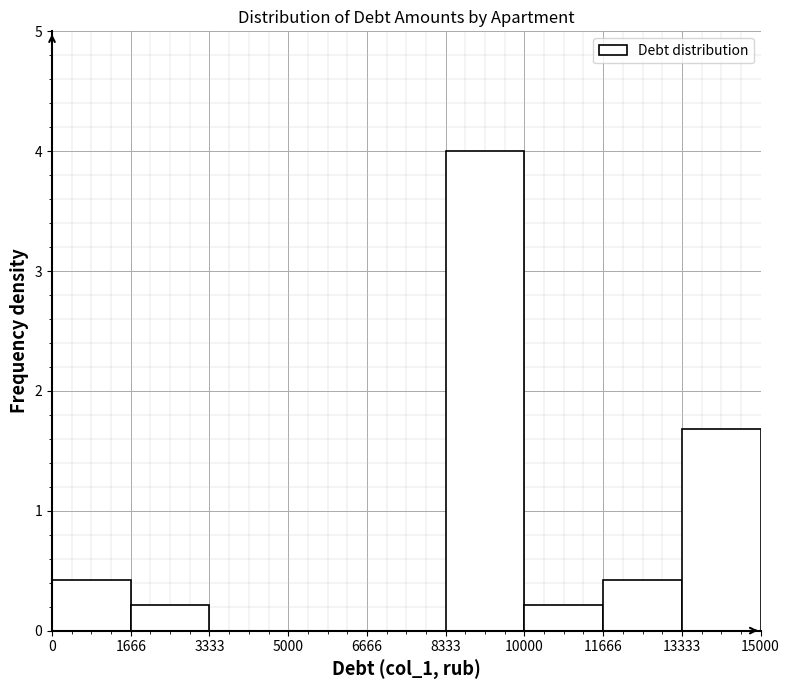

Reading left to right, transcribe this chart: for each bar, give the range it covers on the x-axis and its height. The values are not printed on the chart, so give them approximately, as read against the axis.

0 to 1666: 0.4
1666 to 3333: 0.2
3333 to 5000: 0
5000 to 6666: 0
6666 to 8333: 0
8333 to 10000: 4.0
10000 to 11666: 0.2
11666 to 13333: 0.4
13333 to 15000: 1.7